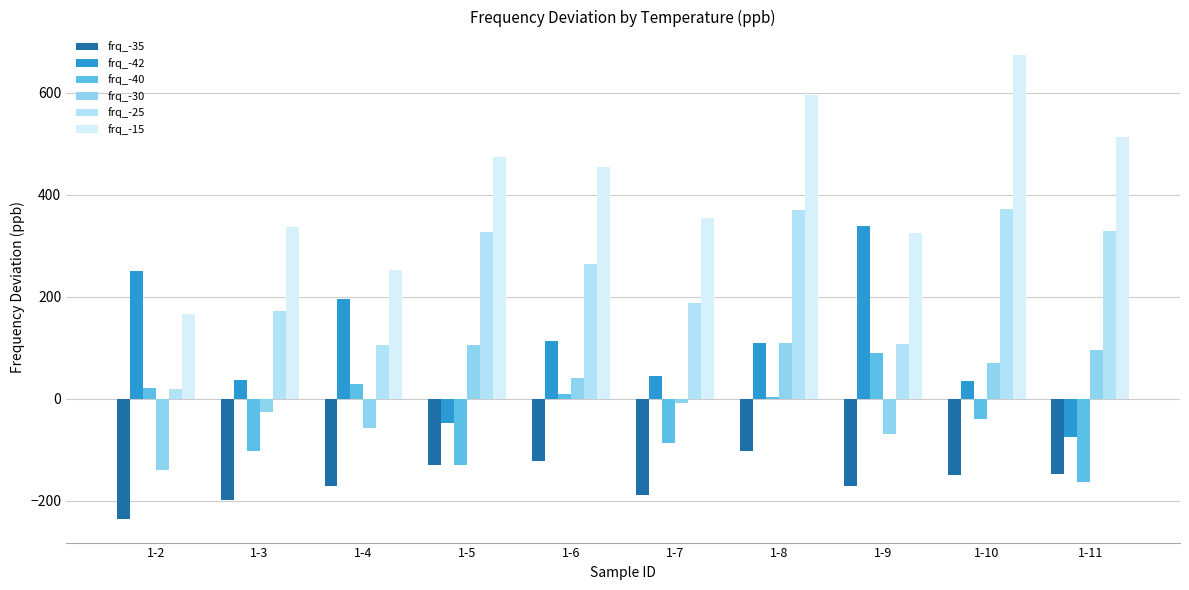

Does the chart contain any negative values?

Yes